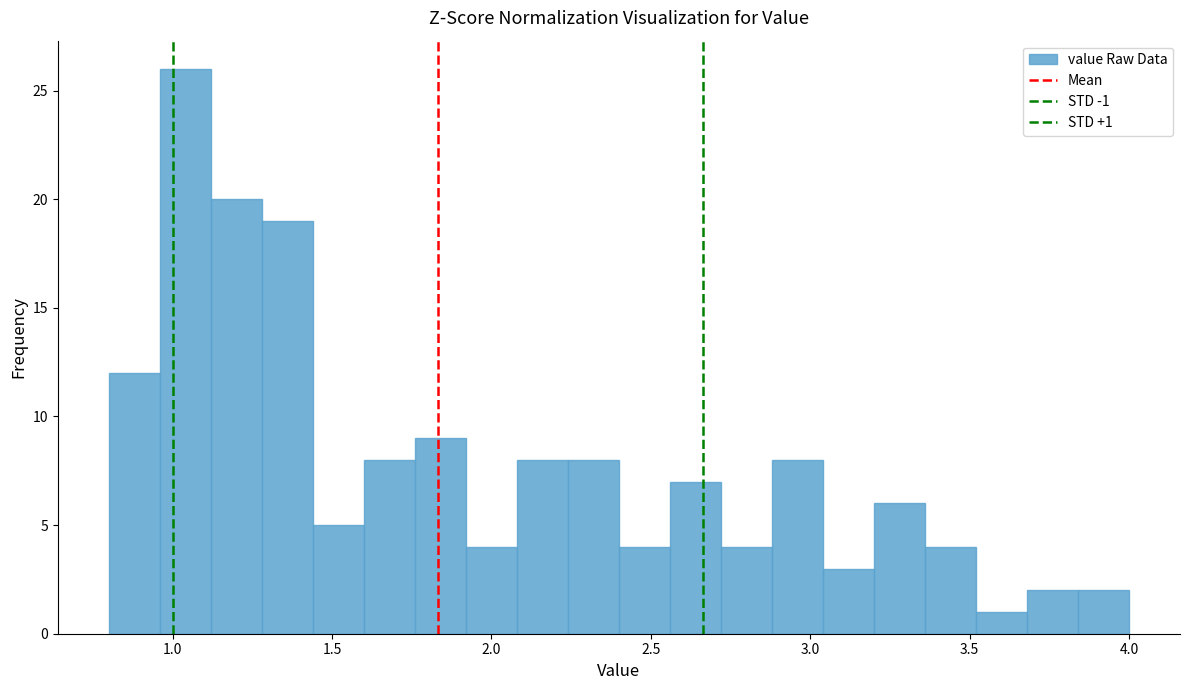

Read against the x-axis, roughly where is the centre of the tallest bar?

1.05